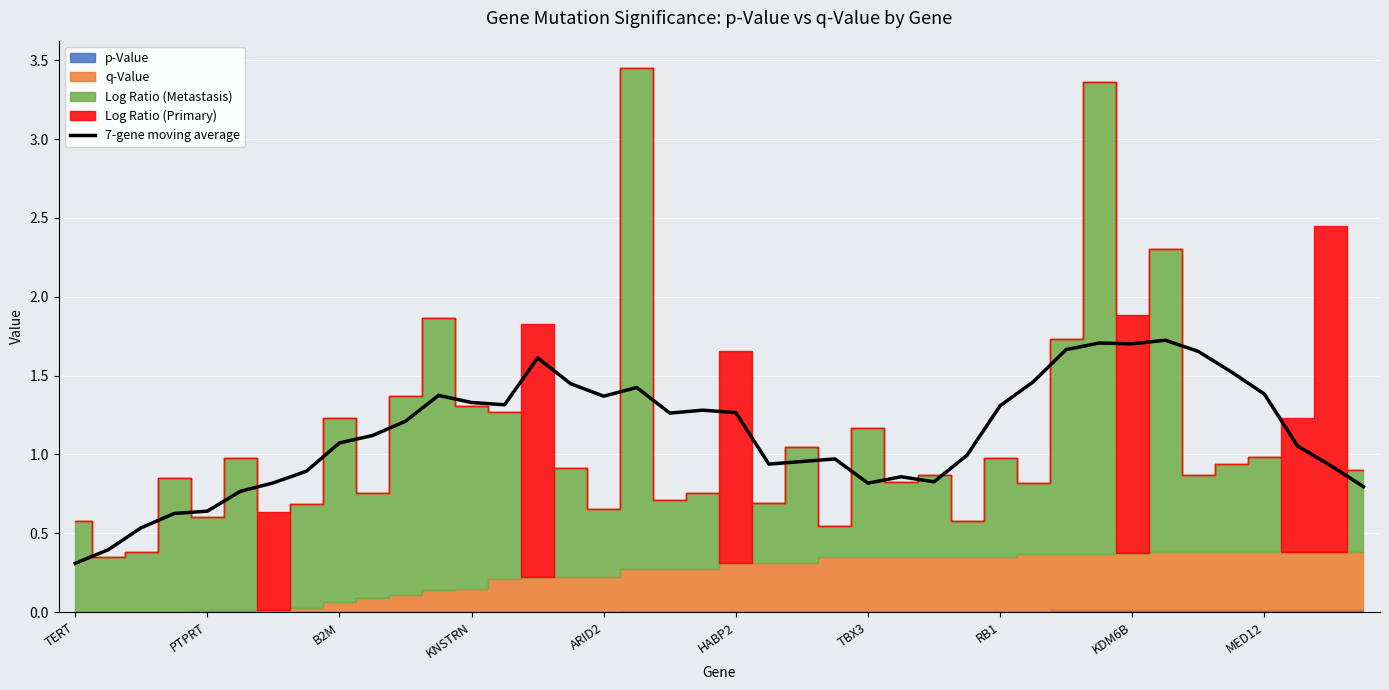

The value at 14 is 2.2. True or false?

False